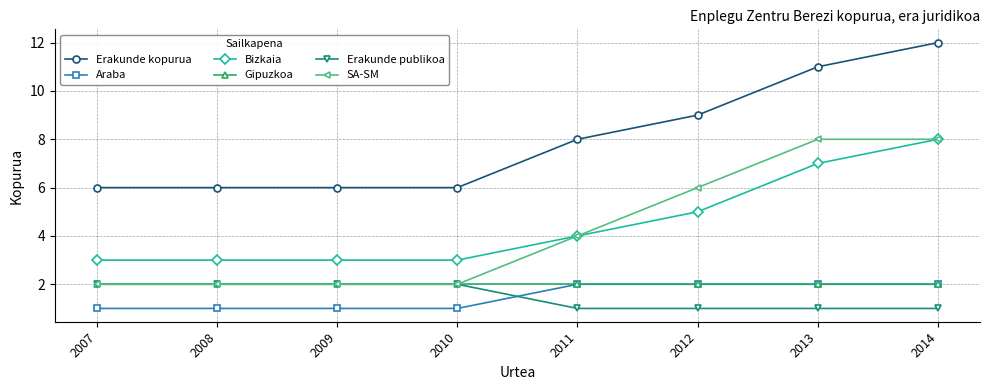

Count the Araba values in the range 1 to 2.

8